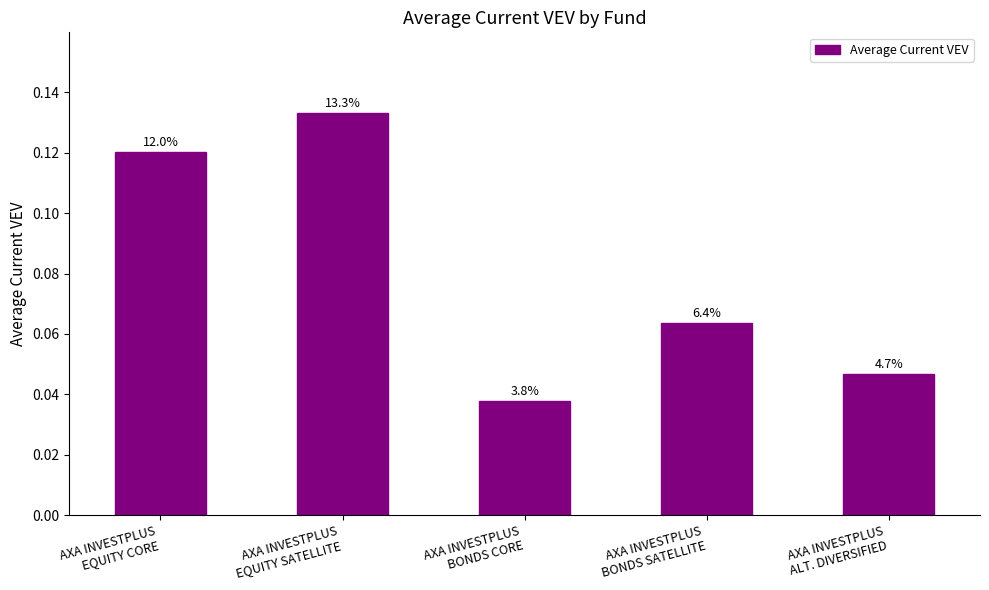

Does the chart contain any negative values?

No